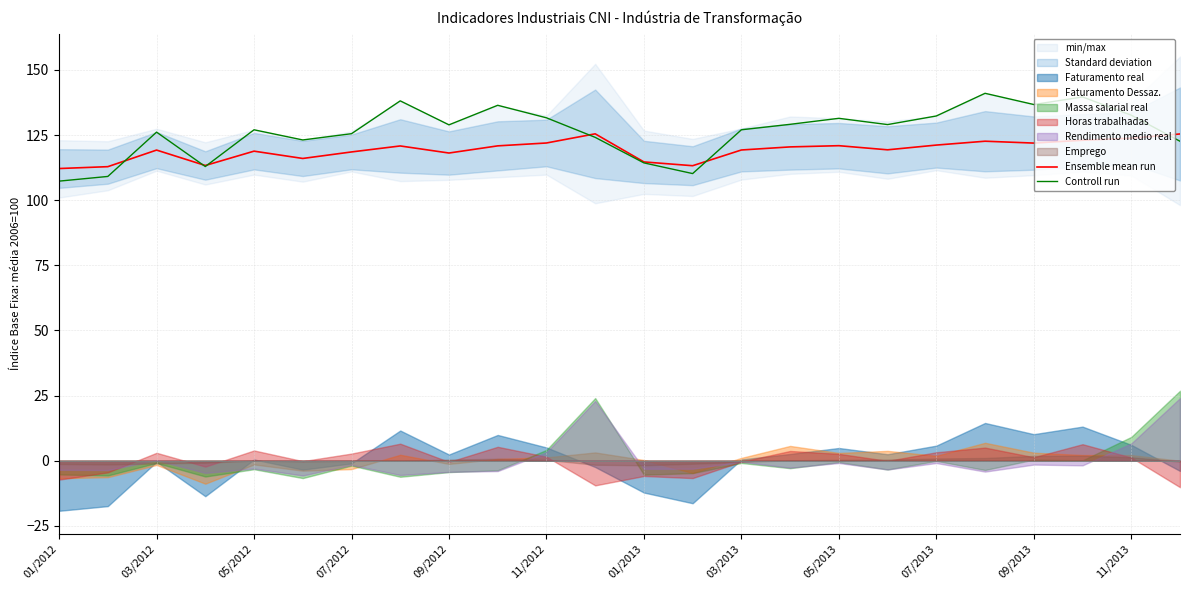

Is the value of Ensemble mean run at 01/2013 greater than the value of Controll run at 11/2013?

No